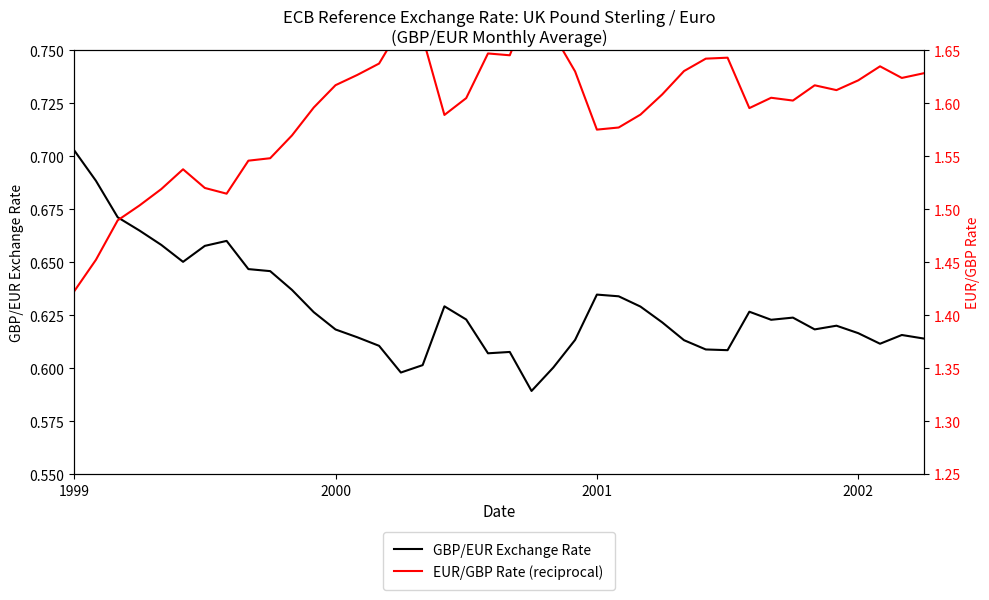

The value of GBP/EUR Exchange Rate at 8 is 0.6. True or false?

True